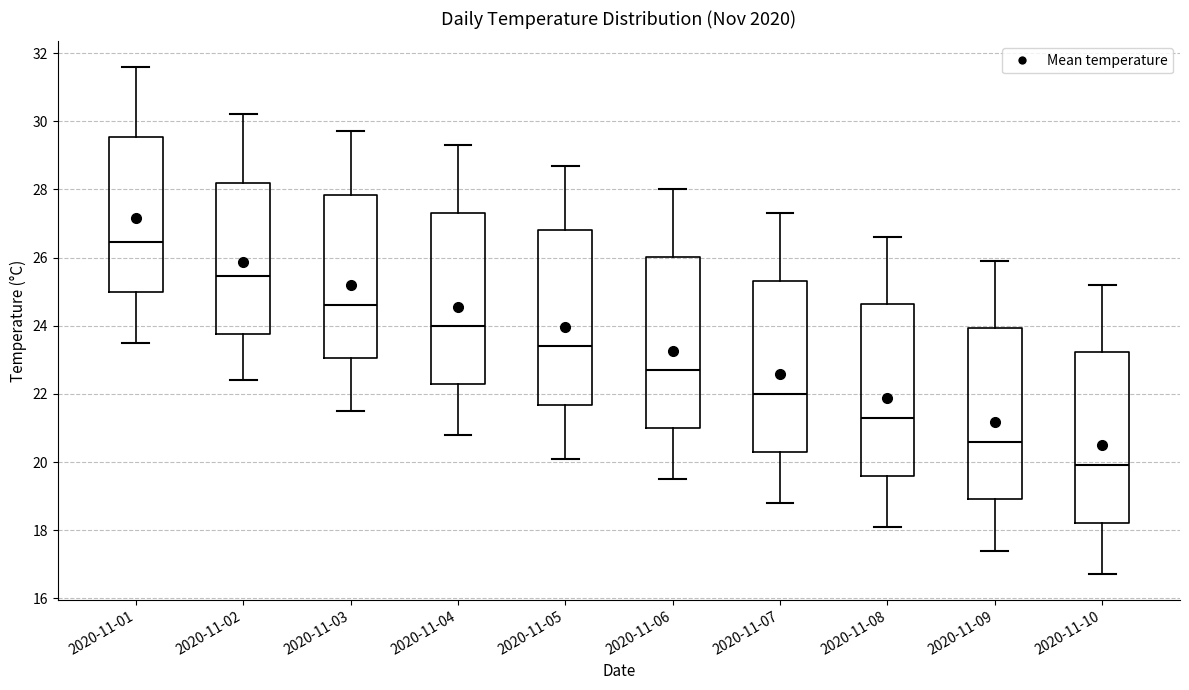

Where does the upper whisker of the box for 2020-11-07 end on the y-axis? The values are not printed on the chart, so give them approximately, as read against the axis.

27.4